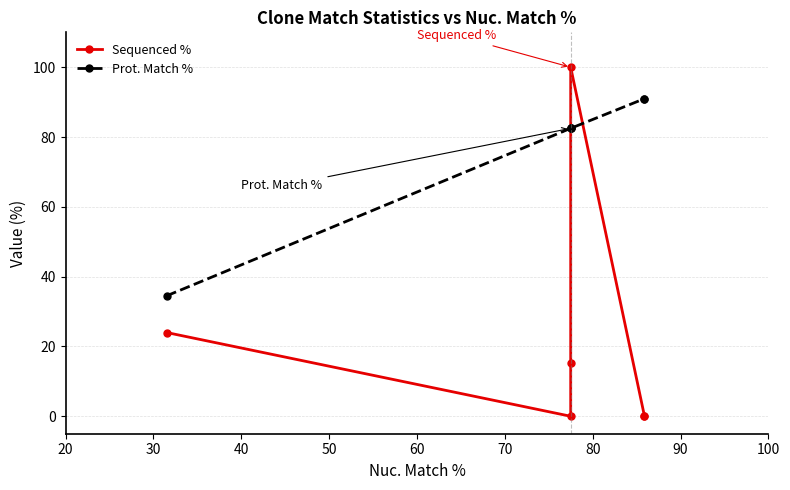

Does the chart display data point markers on the line(s)?

Yes